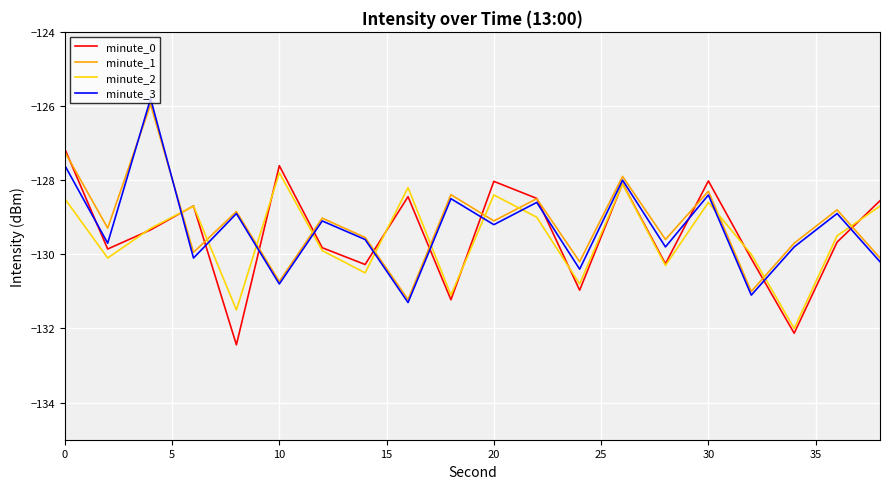

Which series ends up on top after the final intersection of minute_2 and minute_1?

minute_2